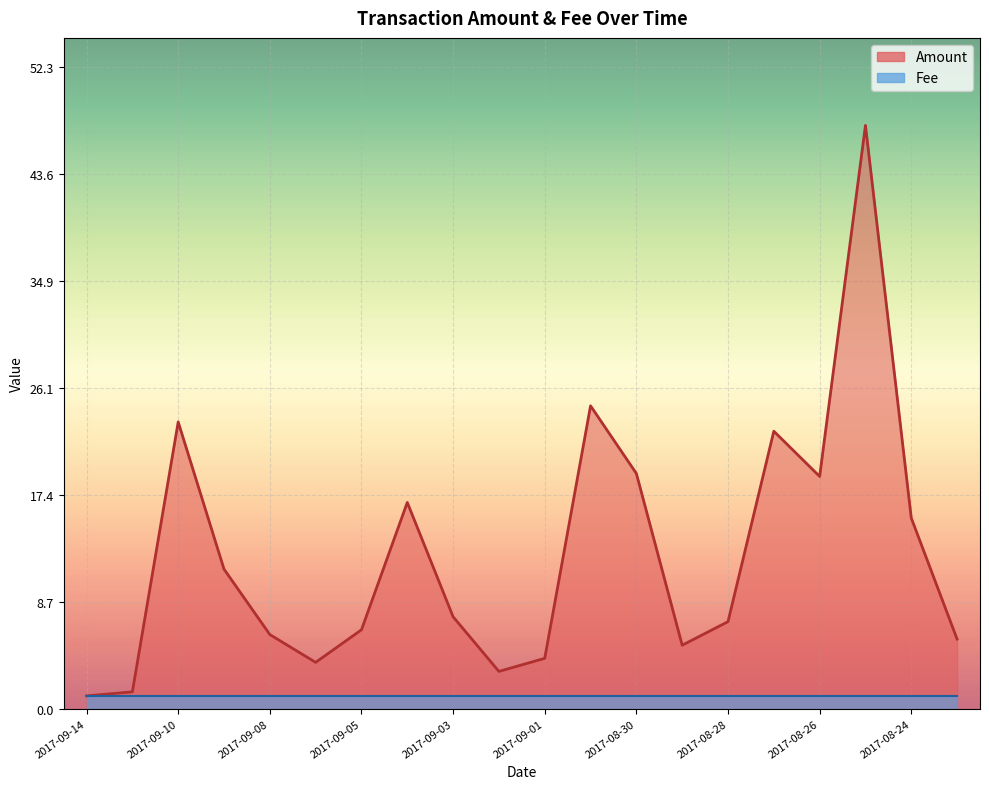

What is the sum of the values at 2017-08-23 and 2017-09-03?

13.2